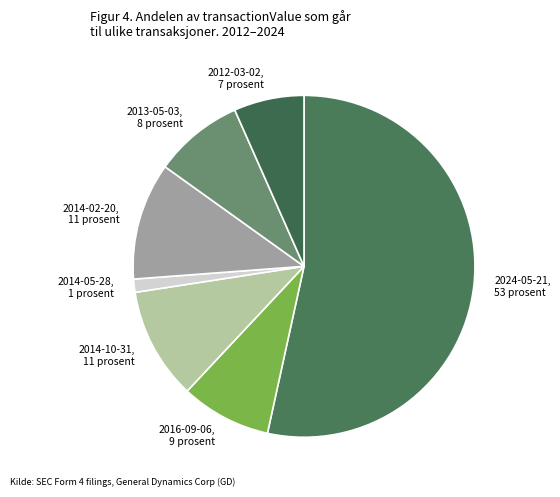

How many segments does this pie chart have?

7